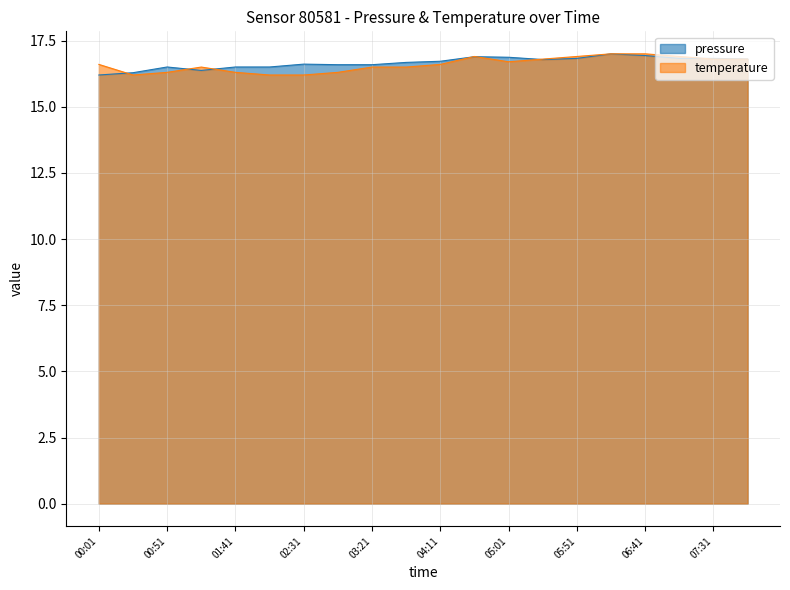

True or false: temperature has a value of 16.8 at 07:56.

True